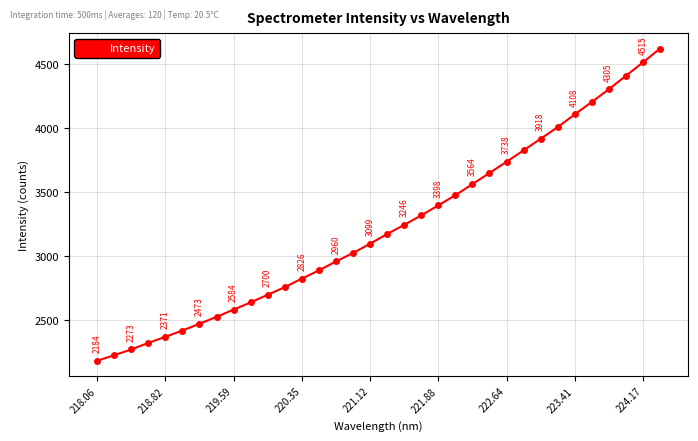

What is the value of the 9th point from the left?

2584.1